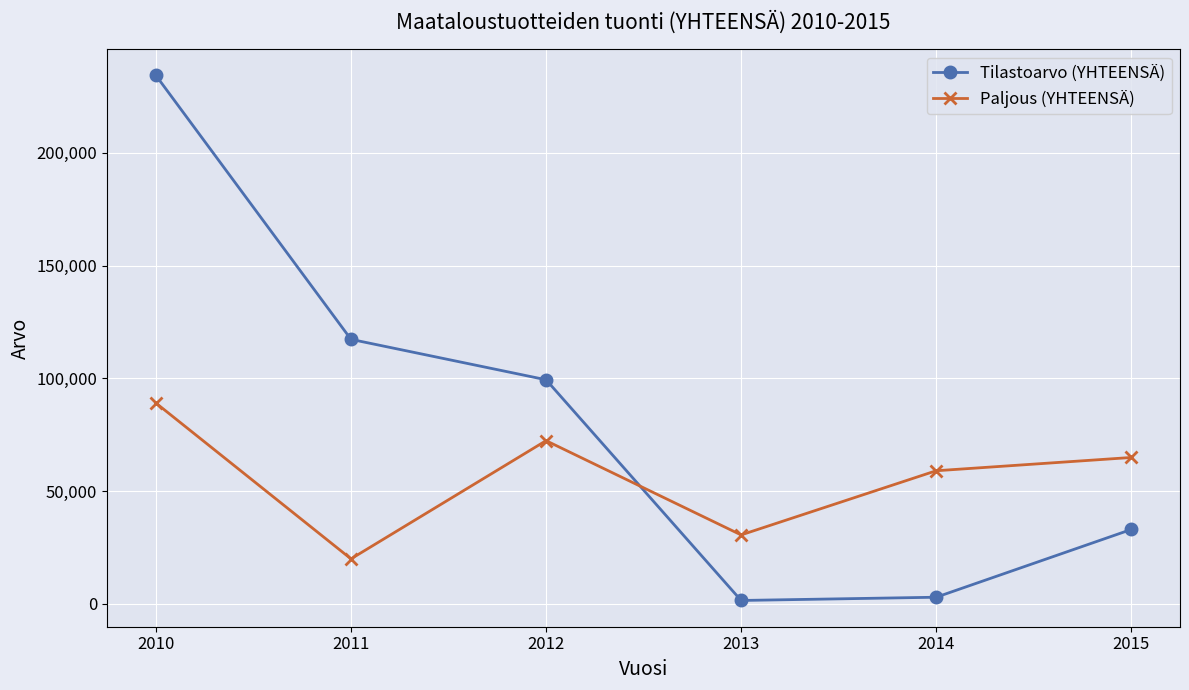

Where is the first local maximum for Paljous (YHTEENSÄ)?

2012